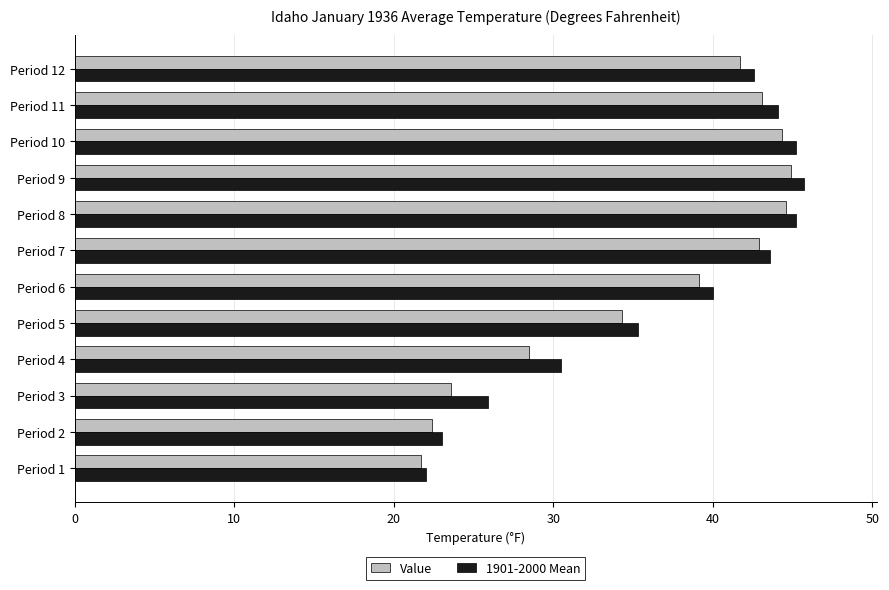

How many values in the Value series are below 41?

6